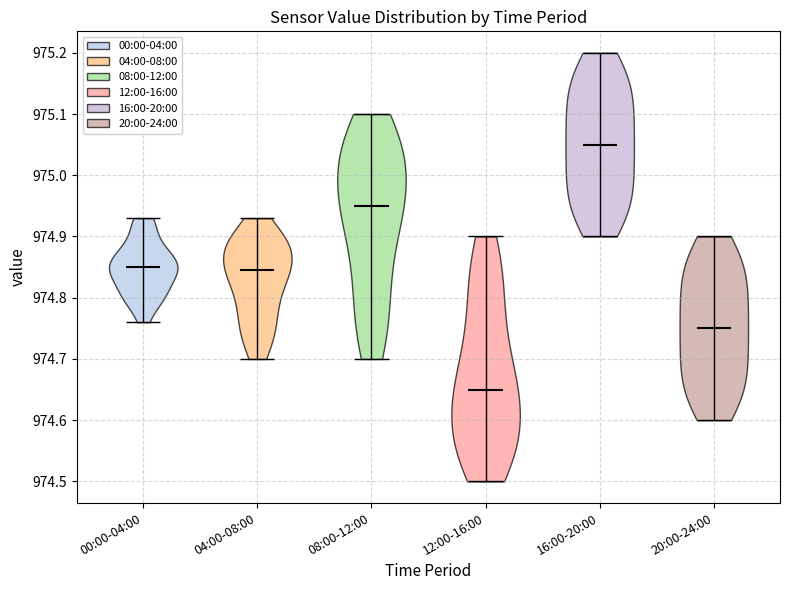

Reading left to right, read every violin against the y-axis: where its median line is, and the lowest and highest points it reaches. The values are not printed on the chart, so give them approximately, as read against the axis.

00:00-04:00: median line 974.85, lowest point 974.76, highest point 974.93
04:00-08:00: median line 974.85, lowest point 974.70, highest point 974.93
08:00-12:00: median line 974.95, lowest point 974.70, highest point 975.10
12:00-16:00: median line 974.65, lowest point 974.50, highest point 974.90
16:00-20:00: median line 975.05, lowest point 974.90, highest point 975.20
20:00-24:00: median line 974.75, lowest point 974.60, highest point 974.90